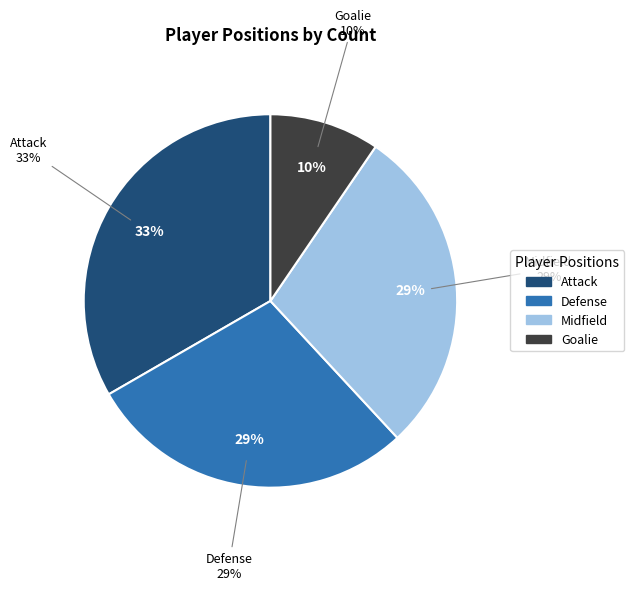

To the nearest percent, what is the difference between the largest and smallest slice percentages?

24%